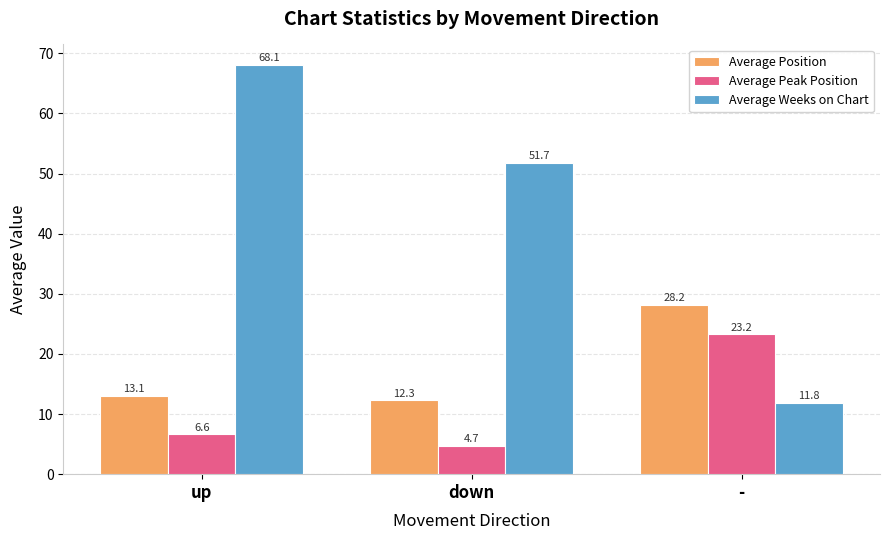

What is the sum of the Average Peak Position values at down and -?

28.0